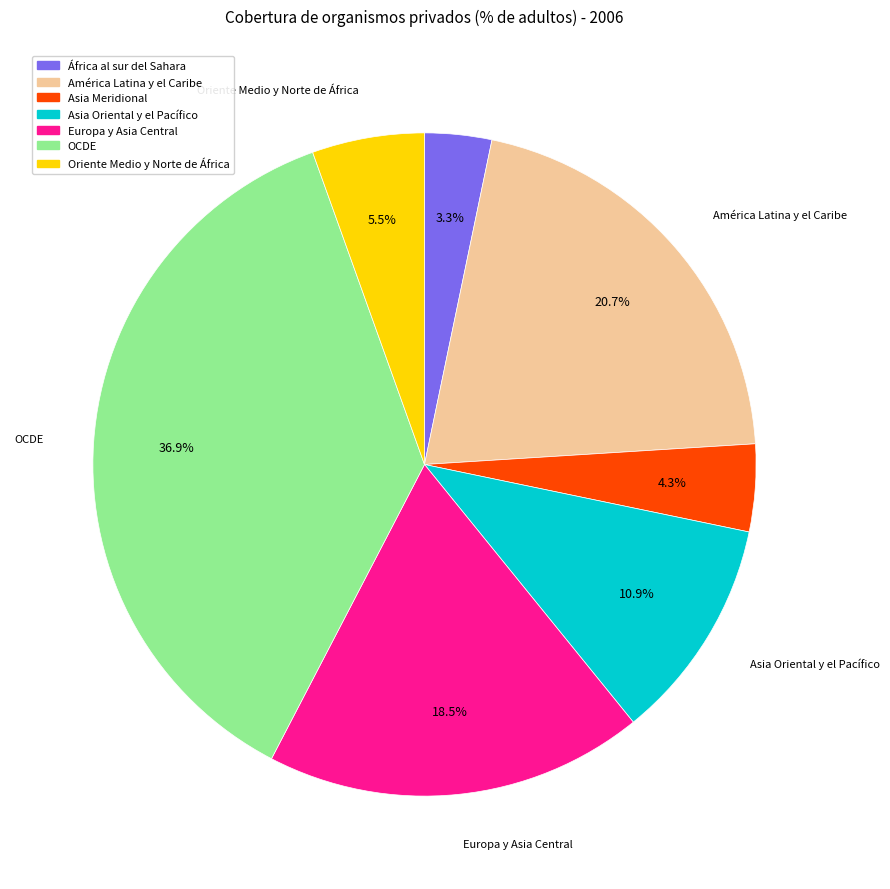

Is there any slice that represents more than half of the pie?

No